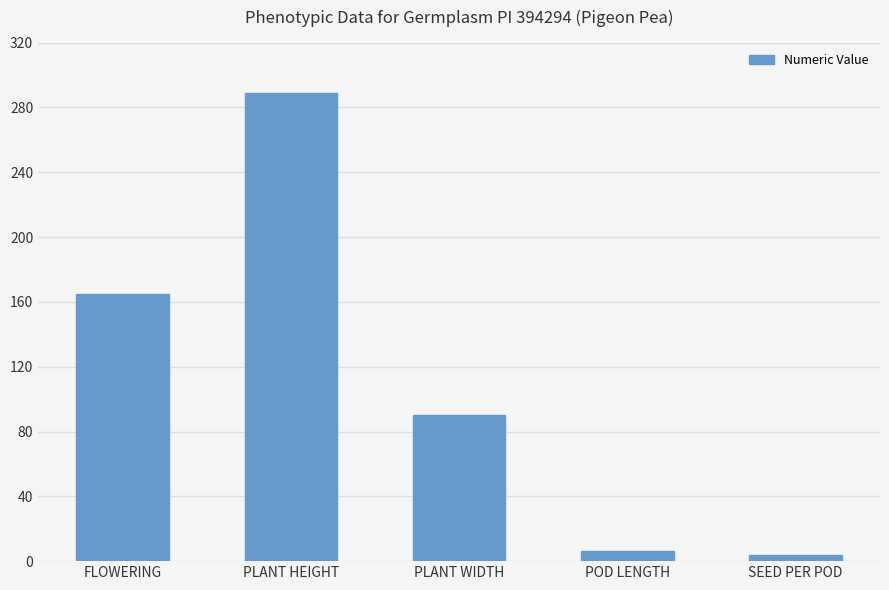

At which label is the value closest to 146?

FLOWERING